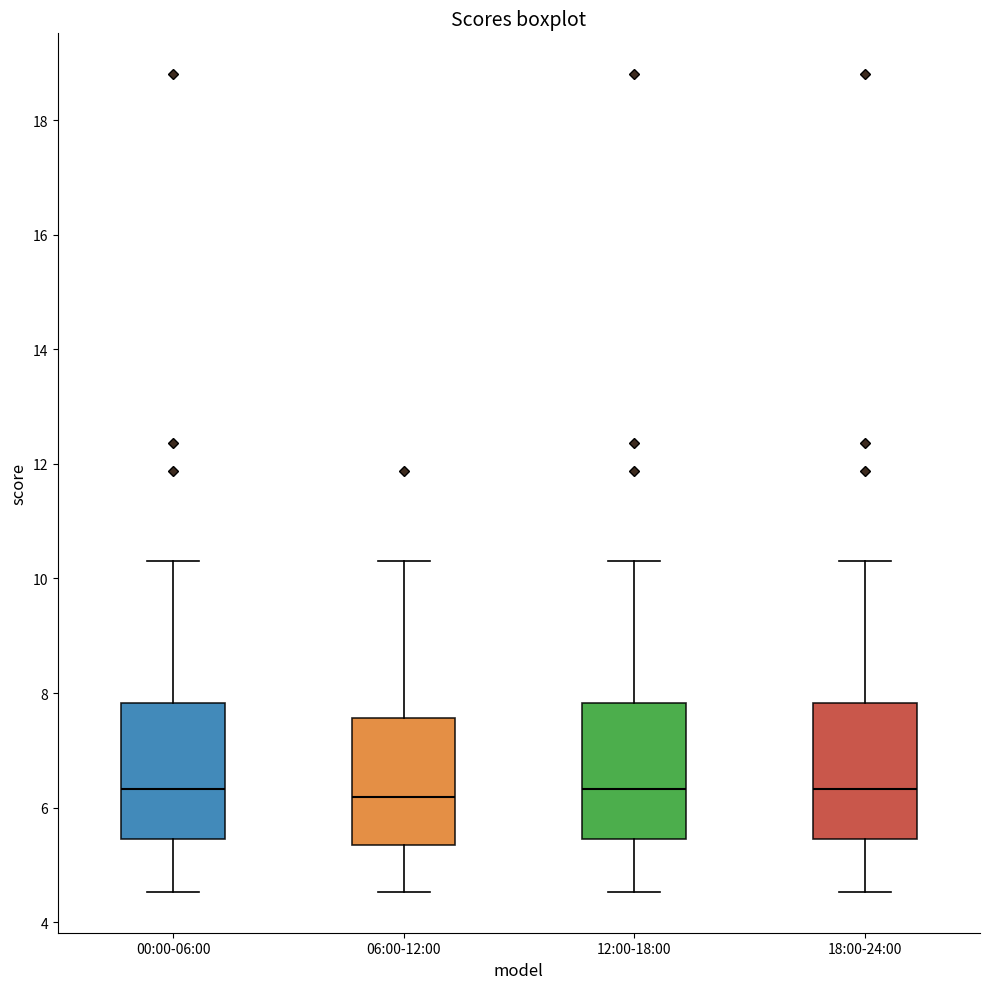

Reading left to right, transcribe this box plot: for each box, give where its median line is, the range the box spans, and where its two whiskers end, as read against the y-axis. The values are not printed on the chart, so give them approximately, as read against the axis.

00:00-06:00: median 6.4, box 5.4 to 7.8, whiskers 4.6 to 10.4
06:00-12:00: median 6.2, box 5.4 to 7.6, whiskers 4.6 to 10.4
12:00-18:00: median 6.4, box 5.4 to 7.8, whiskers 4.6 to 10.4
18:00-24:00: median 6.4, box 5.4 to 7.8, whiskers 4.6 to 10.4